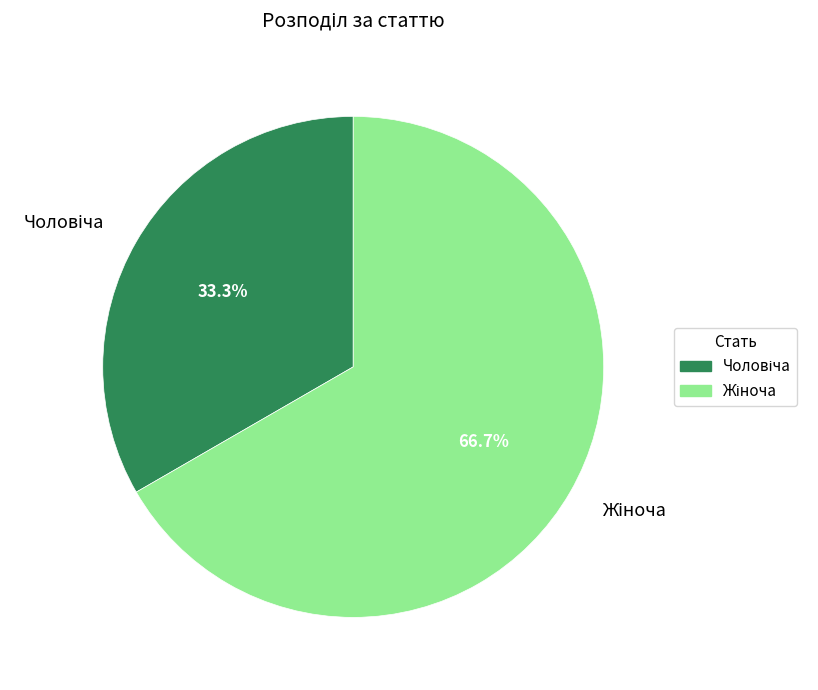

Is there any slice that represents more than half of the pie?

Yes